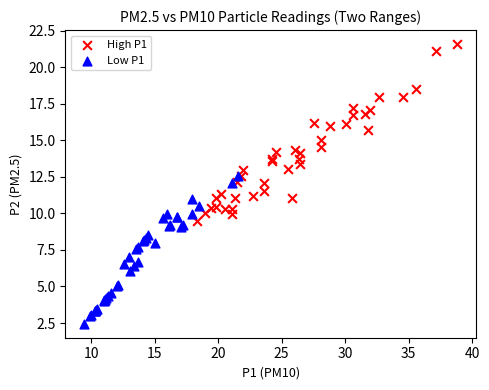

What are all the series names shown in the legend?

High P1, Low P1